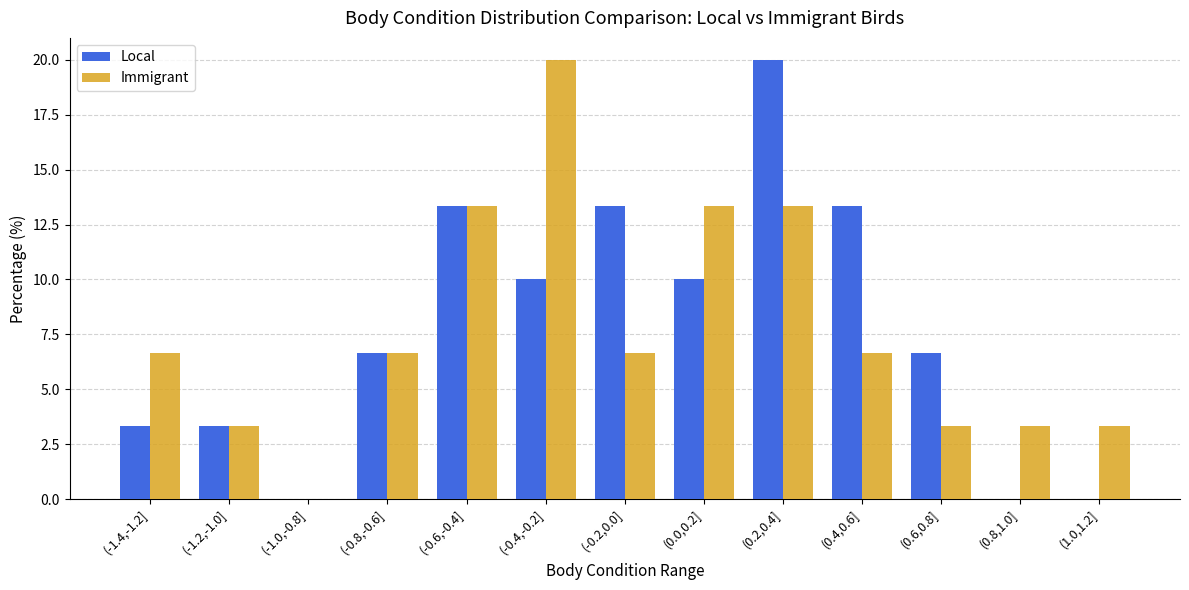

What value does the Immigrant series have at (0.8,1.0]?

3.3